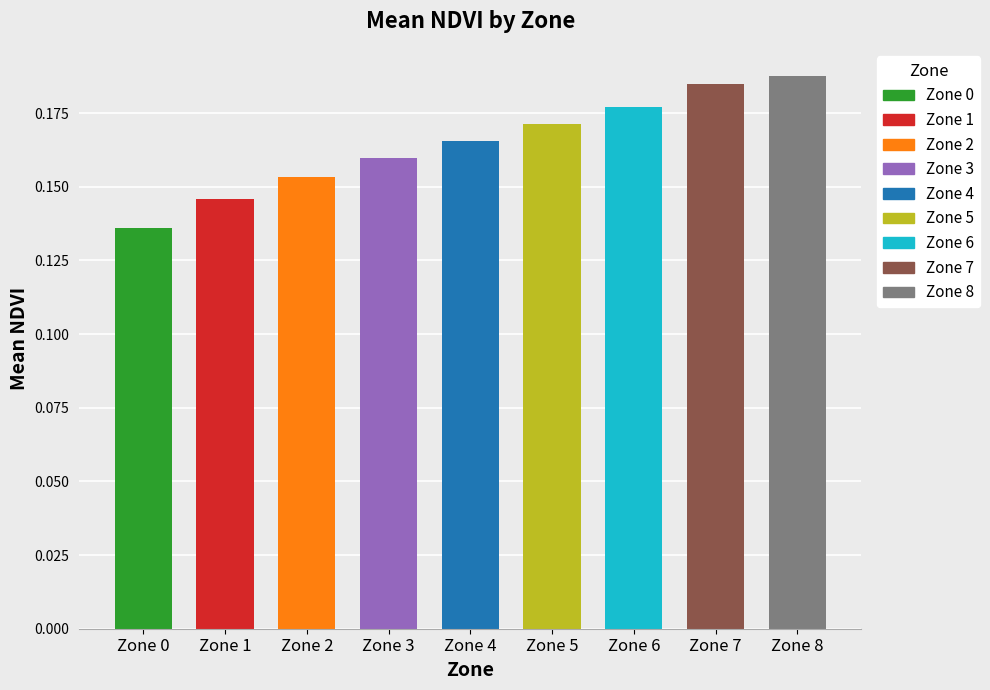

What is the minimum value shown in the chart?

0.1